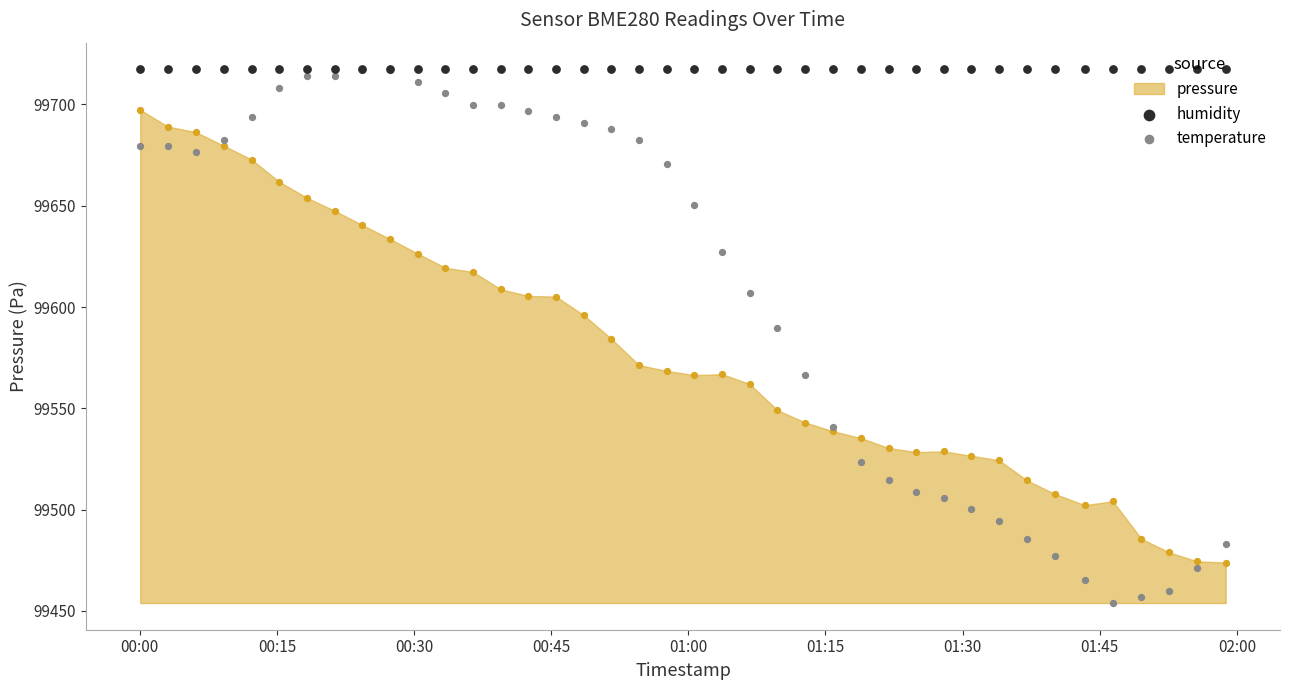

Is the value of temperature at 14 greater than the value of humidity at 13?

No